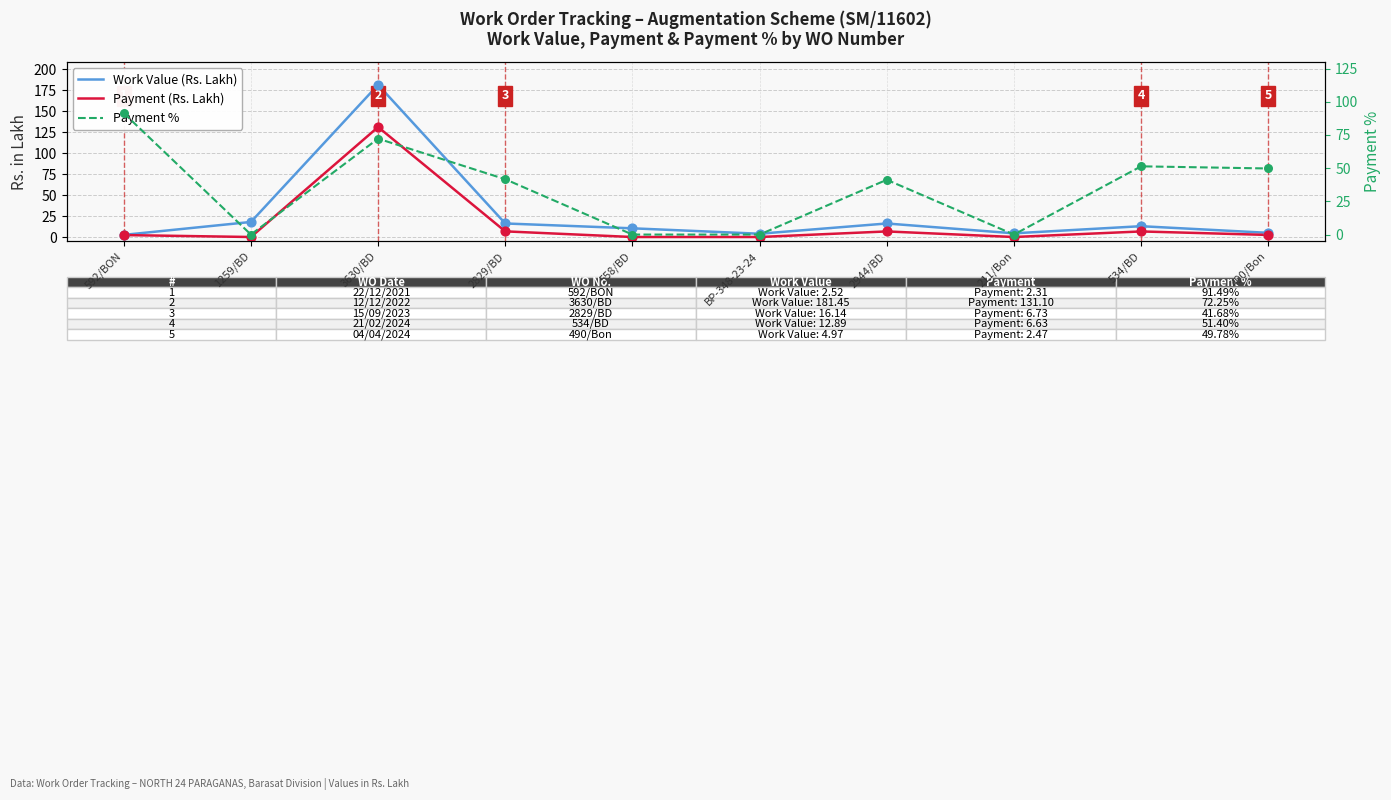

Which series reaches the maximum Y coordinate?

Work Value (Rs. Lakh)